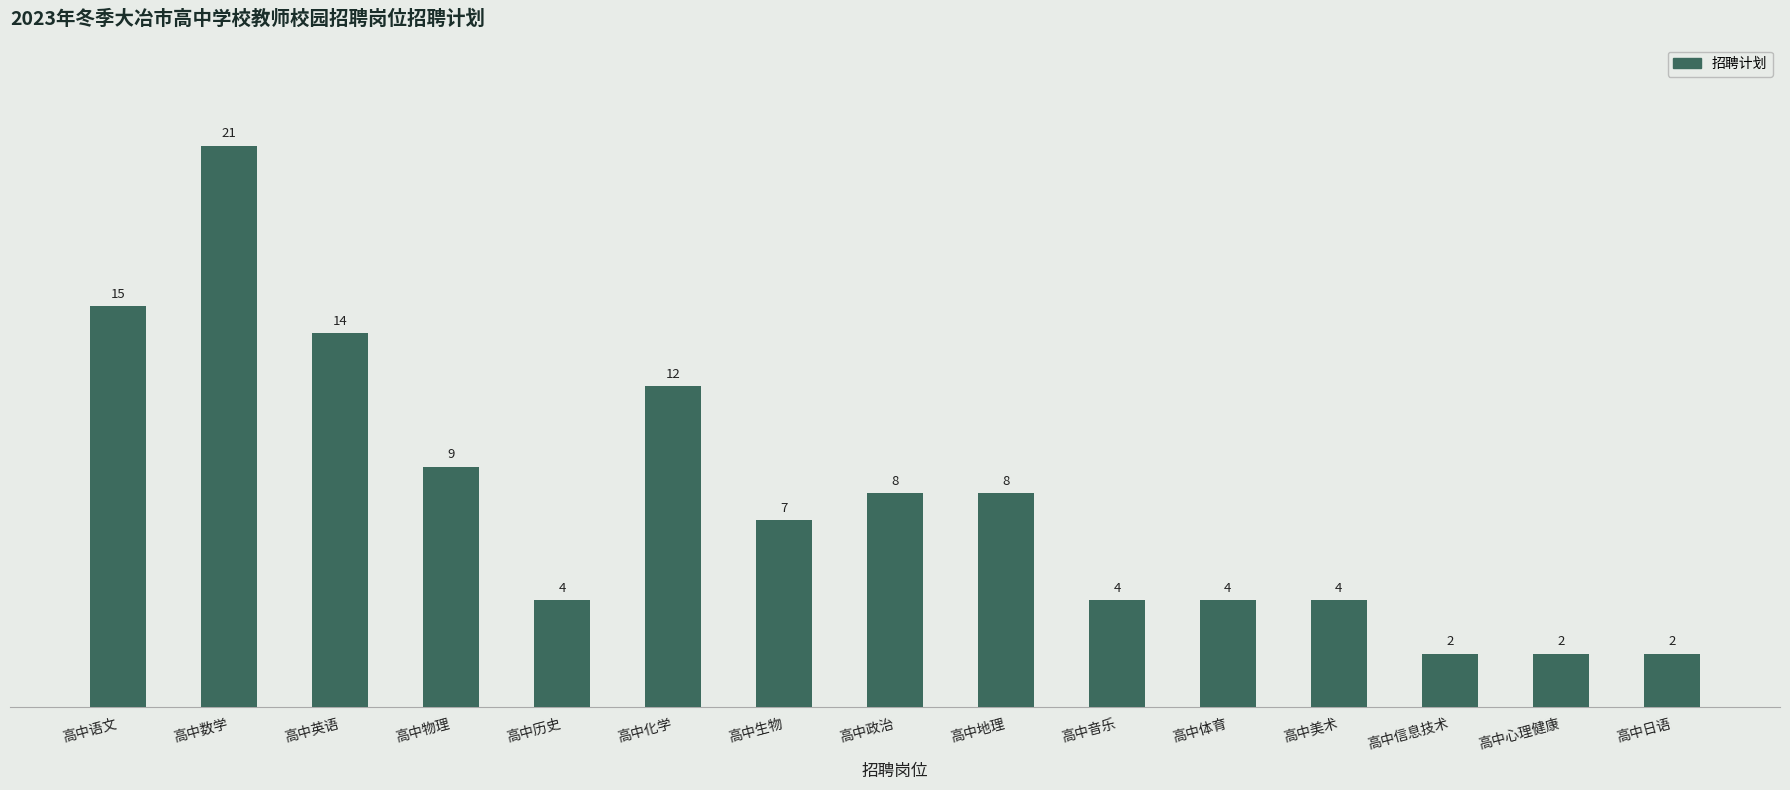

The chart shows a value of 4 at 高中体育. True or false?

True